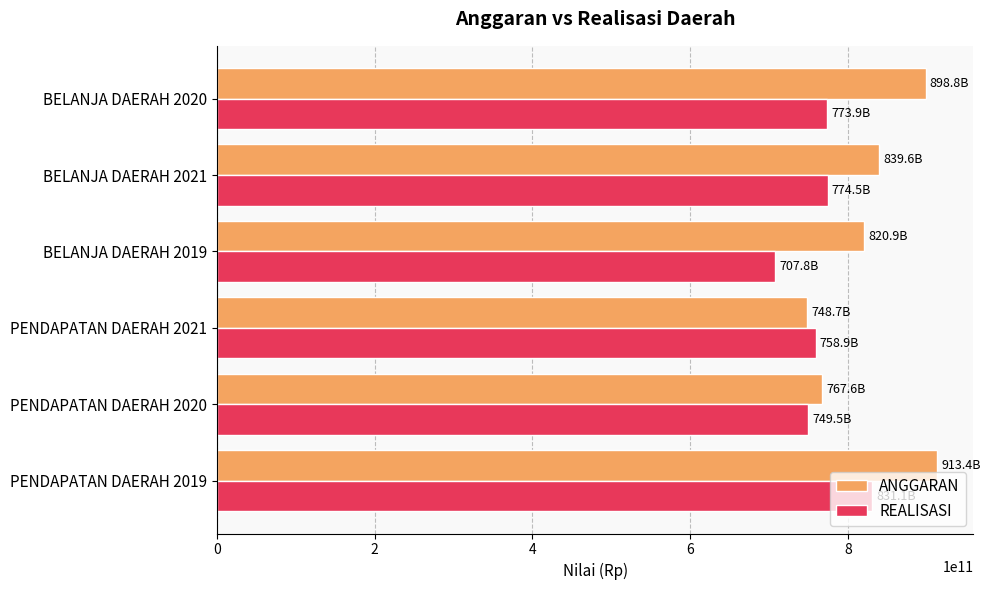

Between PENDAPATAN DAERAH 2019 and BELANJA DAERAH 2021, which series saw the biggest shift?

ANGGARAN